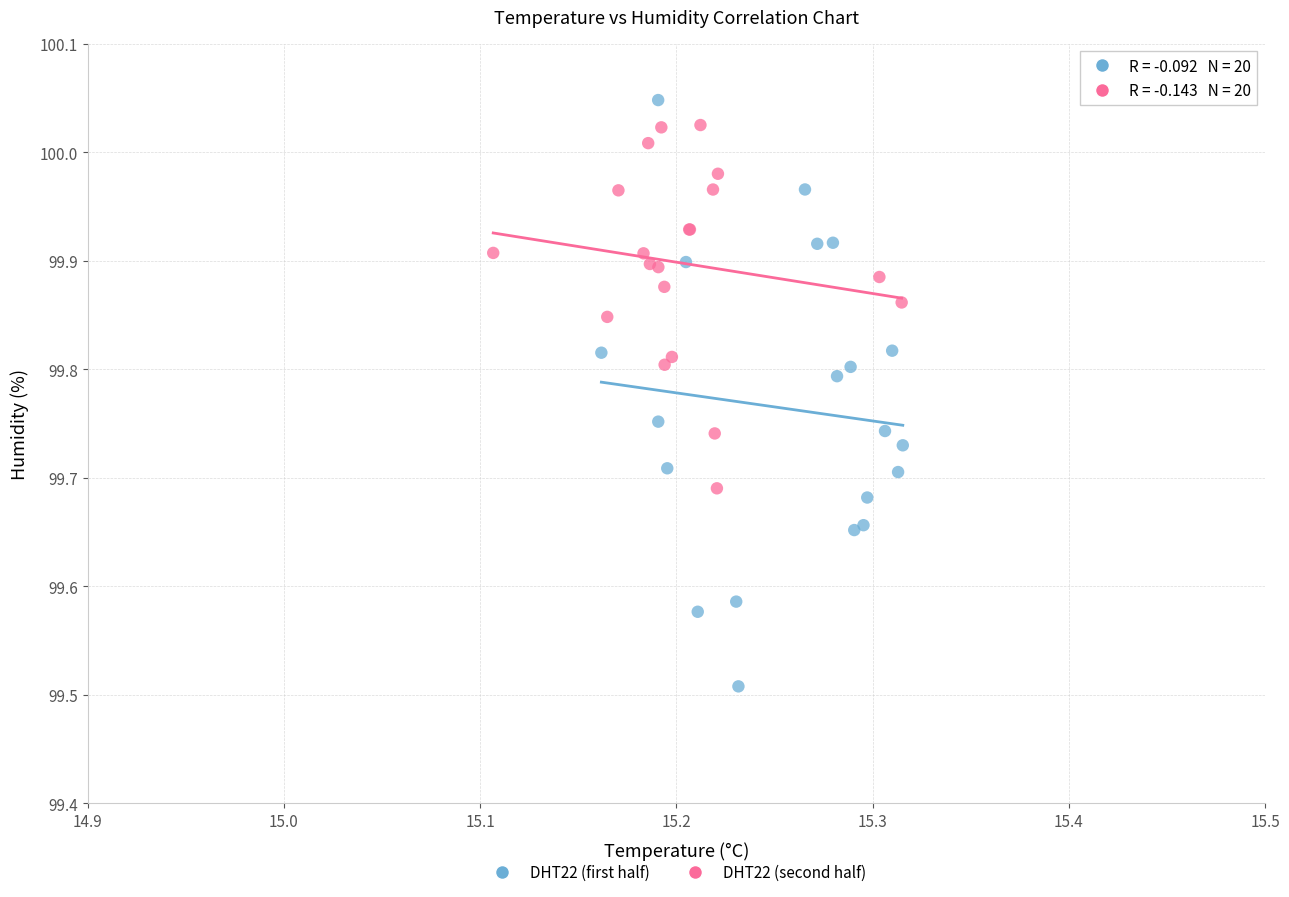

Which series has the largest Y range (max minus min)?

DHT22 (first half)